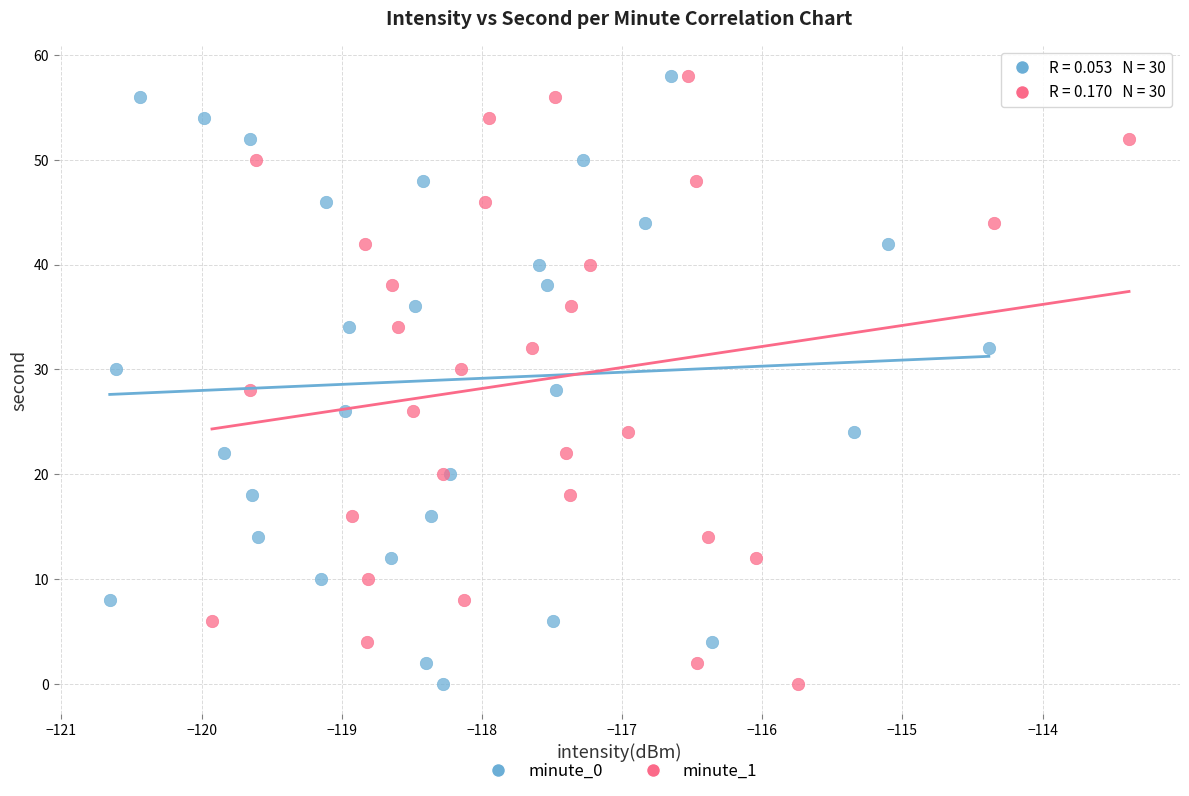

What are all the series names shown in the legend?

minute_0, minute_1